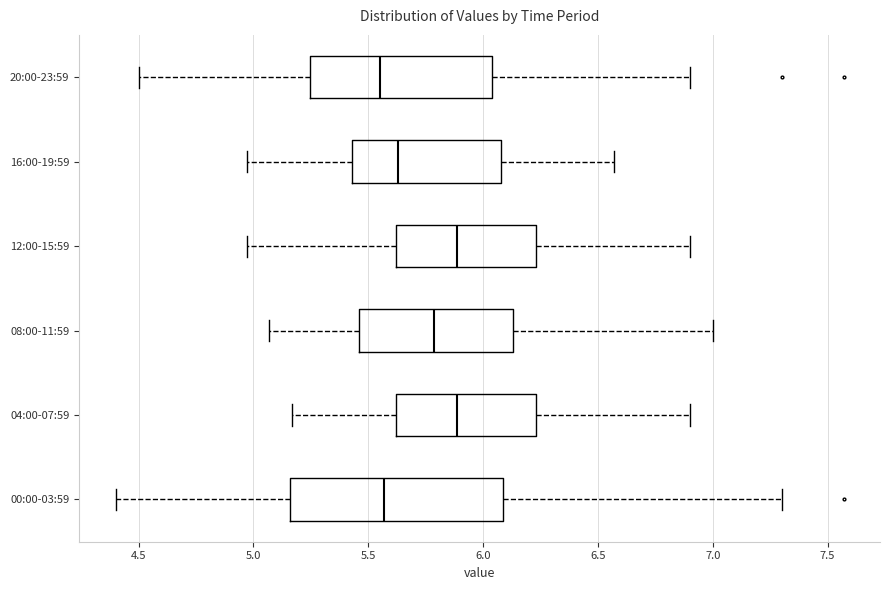

Reading bottom to top, read every box against the x-axis: the position of its median line, the range the box covers, and the ends of its whiskers. The values are not printed on the chart, so give them approximately, as read against the axis.

00:00-03:59: median 5.55, box 5.15 to 6.10, whiskers 4.40 to 7.30
04:00-07:59: median 5.90, box 5.60 to 6.25, whiskers 5.15 to 6.90
08:00-11:59: median 5.80, box 5.45 to 6.15, whiskers 5.05 to 7.00
12:00-15:59: median 5.90, box 5.60 to 6.25, whiskers 4.95 to 6.90
16:00-19:59: median 5.65, box 5.45 to 6.10, whiskers 4.95 to 6.55
20:00-23:59: median 5.55, box 5.25 to 6.05, whiskers 4.50 to 6.90